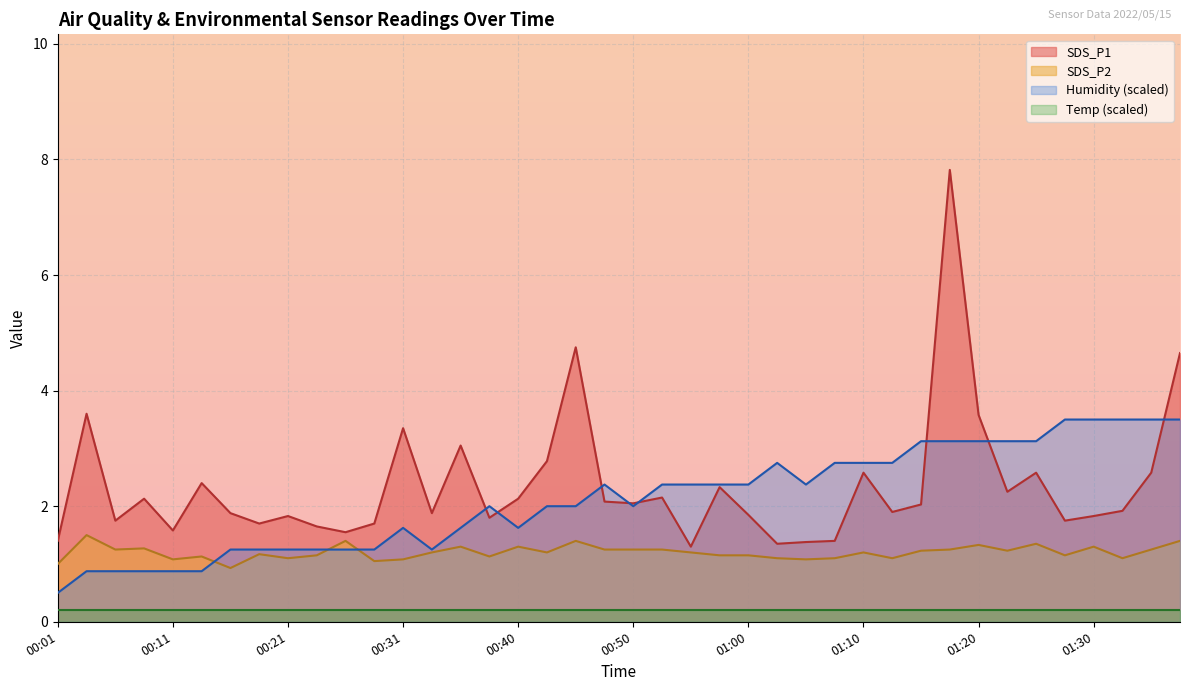

At how many categories does at least one series exceed 6?

1